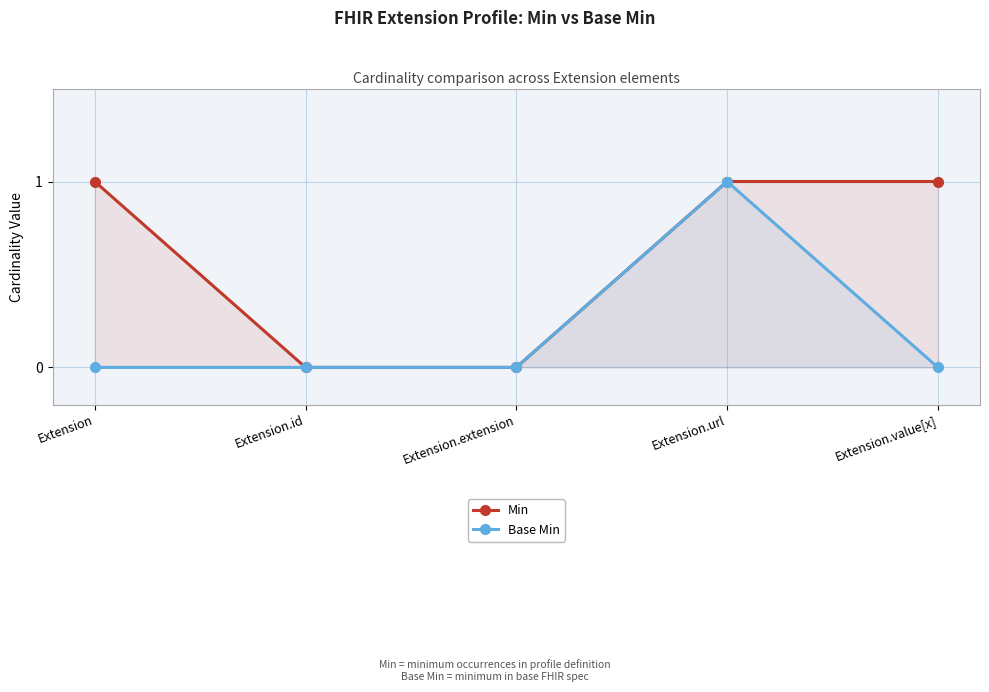

What is the sum of all Base Min values?

1